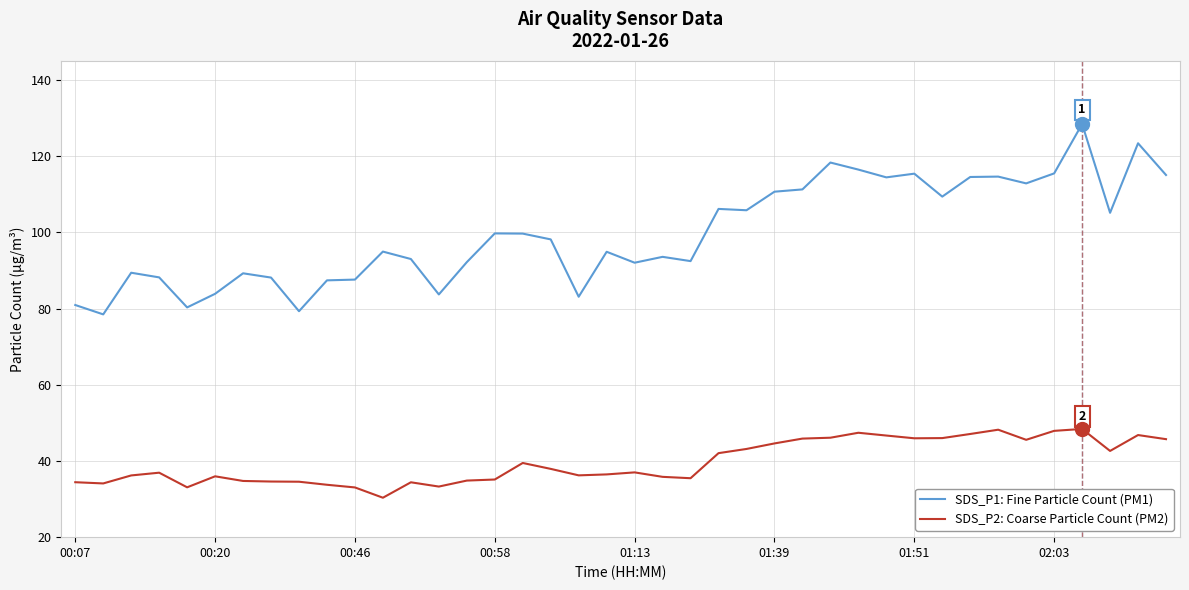

Which series has the largest range (max minus min)?

SDS_P1: Fine Particle Count (PM1)